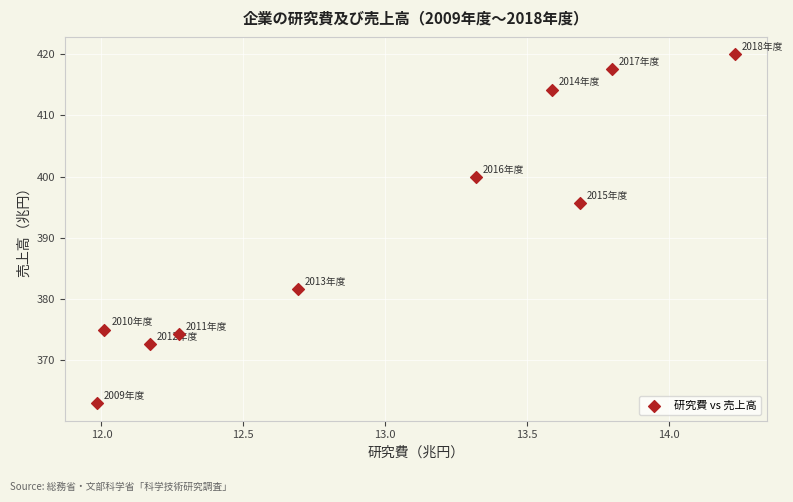

What Y value in the scatter plot is closest to 391?

395.6